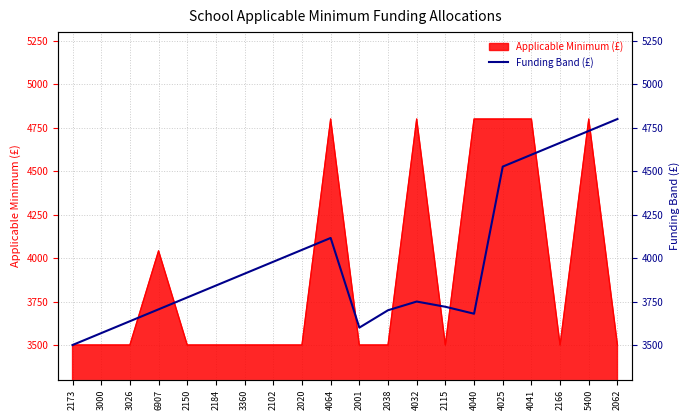

What is the difference between the maximum and minimum values?

1300.0